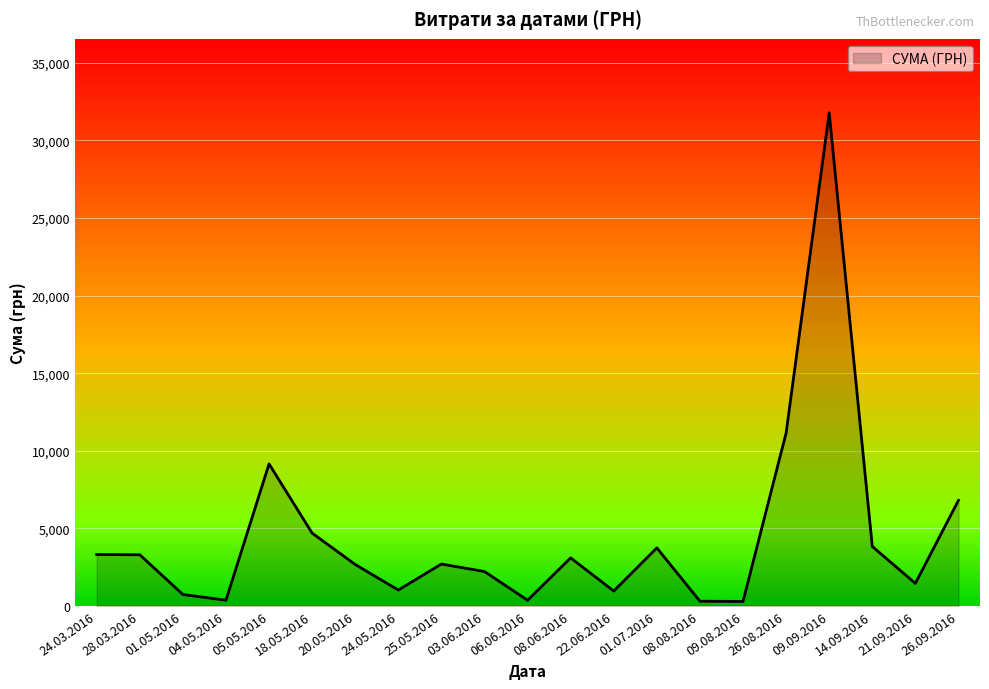

Where is the data nearest to the value 16035?

26.08.2016